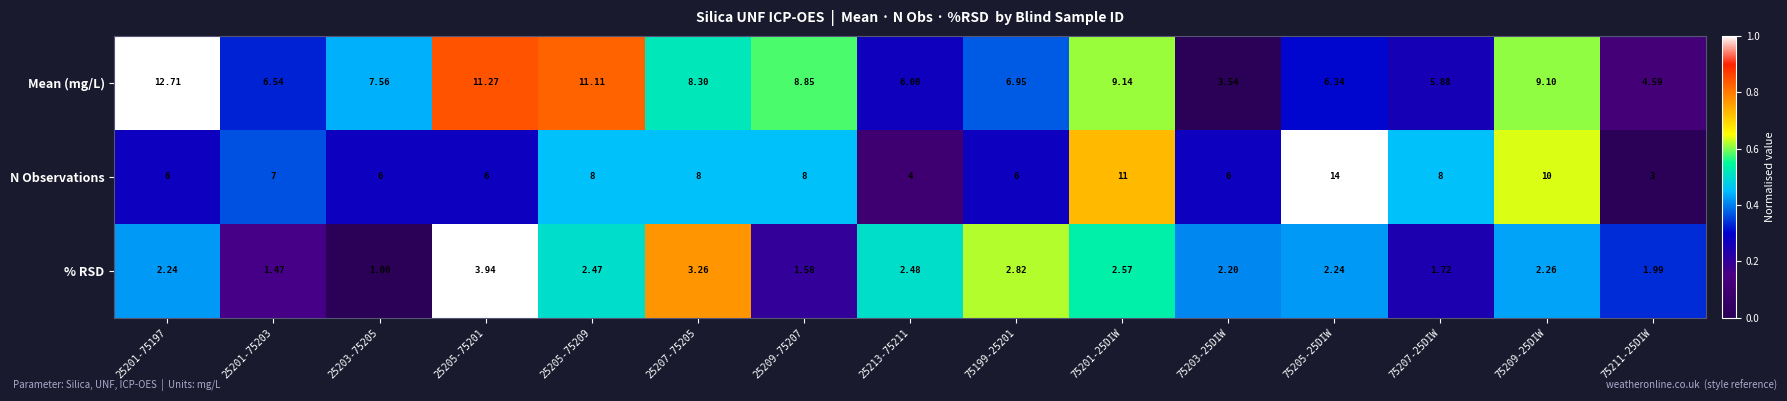

At 25205-75201, list the series in order from smallest to largest.

% RSD, N Observations, Mean (mg/L)